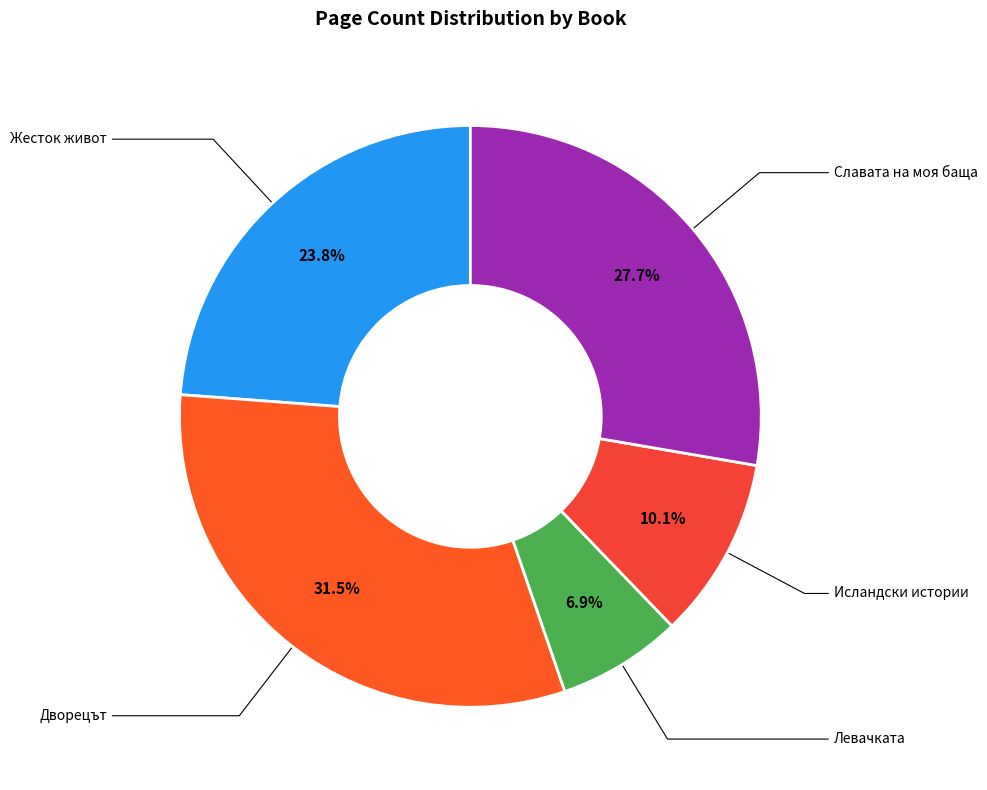

How many segments does this pie chart have?

5